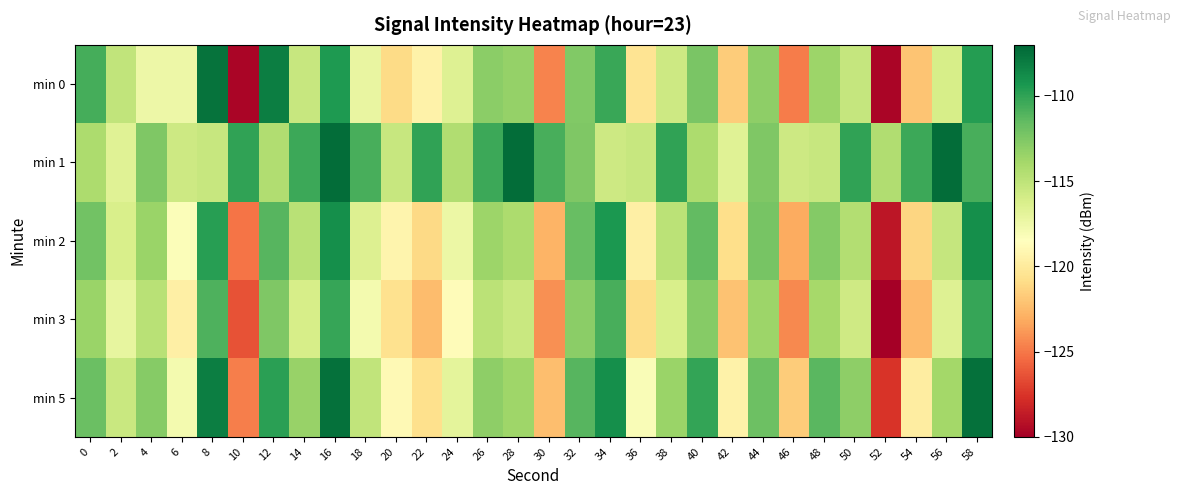

Rank the series by their maximum value, from lowest to highest.

min 3, min 2, min 0, min 5, min 1